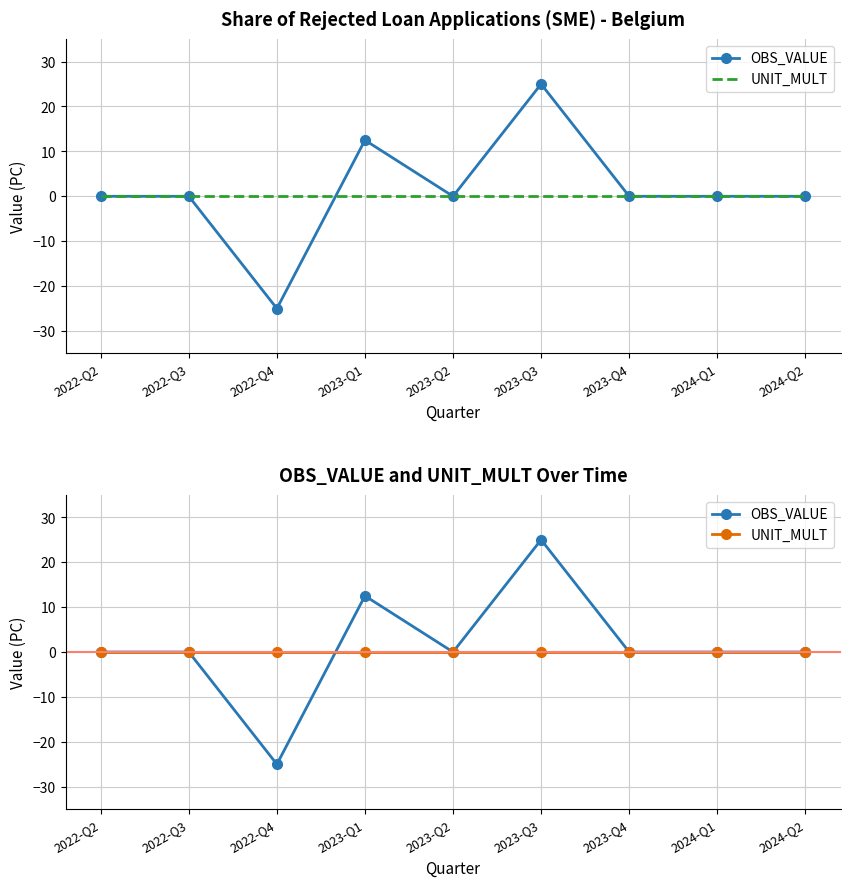

Which series has the largest range (max minus min)?

OBS_VALUE